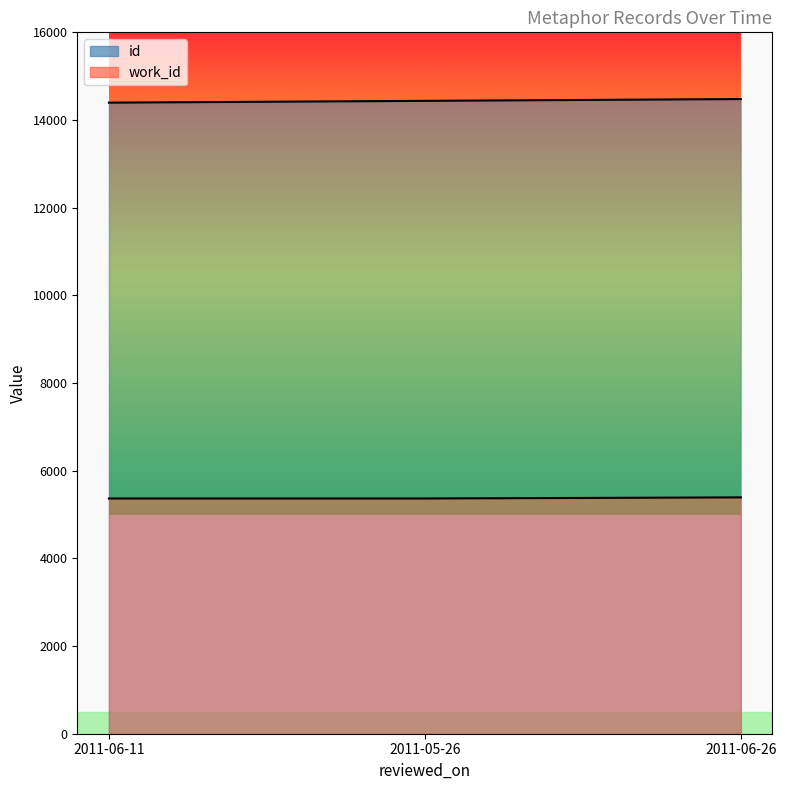

Does the chart have visible grid lines?

No